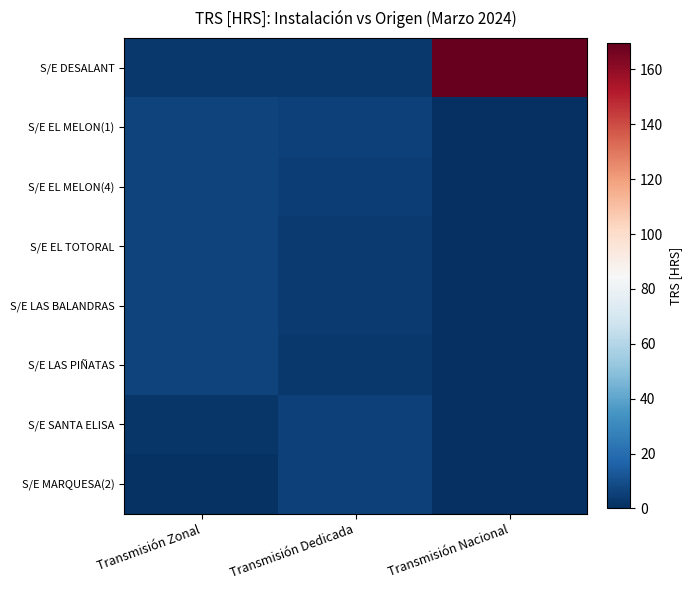

At Transmisión Nacional, list the series in order from smallest to largest.

S/E EL MELON(1), S/E EL MELON(4), S/E EL TOTORAL, S/E LAS BALANDRAS, S/E LAS PIÑATAS, S/E SANTA ELISA, S/E MARQUESA(2), S/E DESALANT